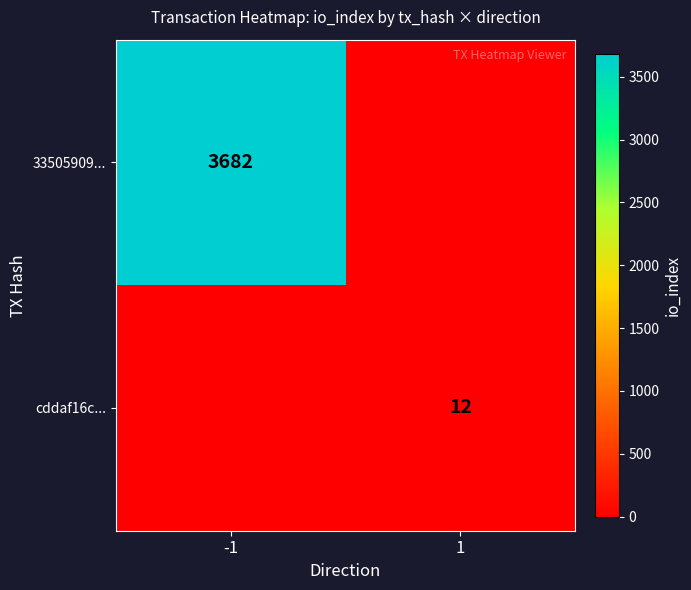

Is it true that cddaf16c... equals 4 at 1?

False